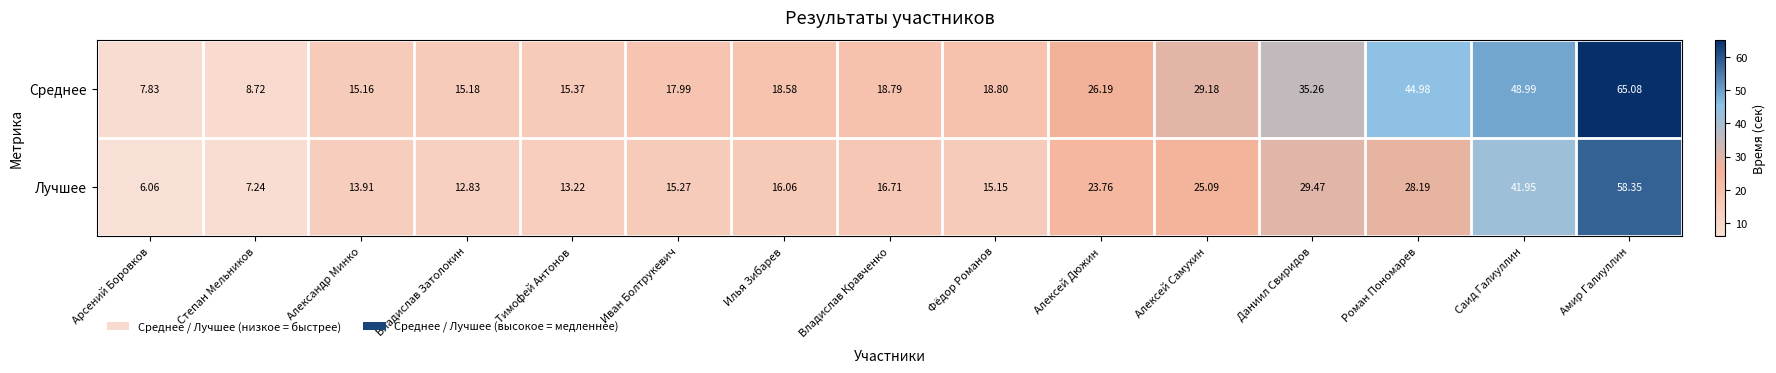

Is the value of Среднее at Даниил Свиридов greater than the value of Лучшее at Саид Галиуллин?

No